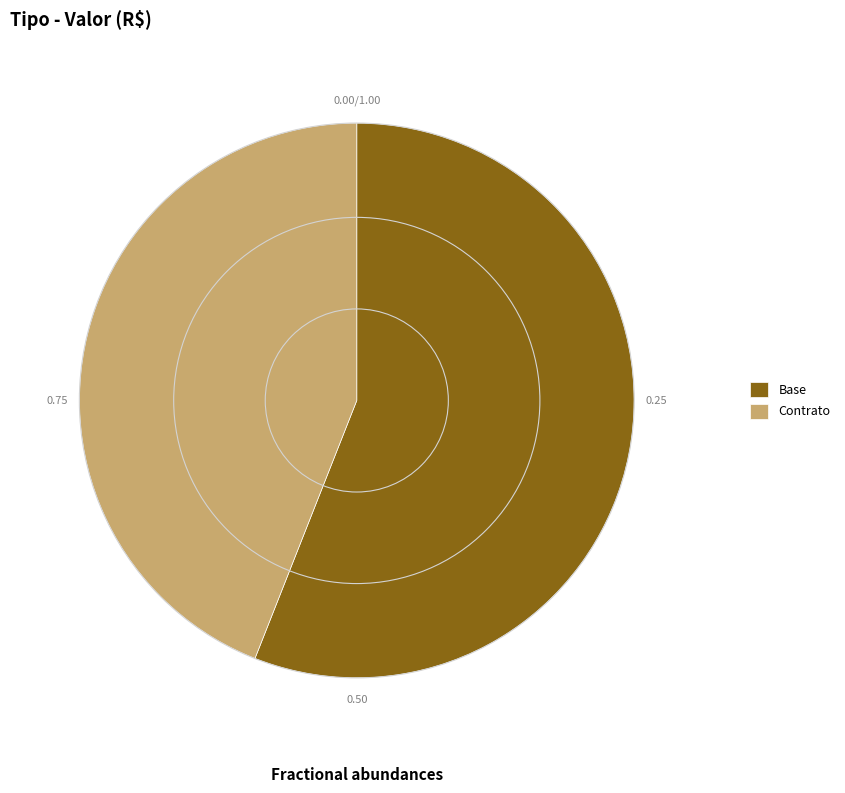

Is it true that Contrato is 50% of the pie?

False